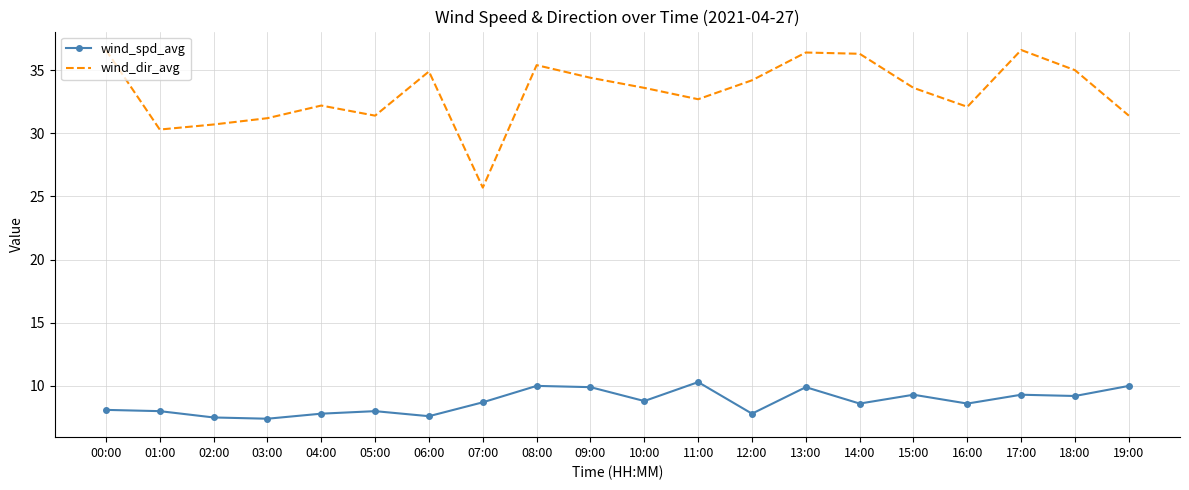

The wind_dir_avg series shows 56.7 at 13:00. True or false?

False